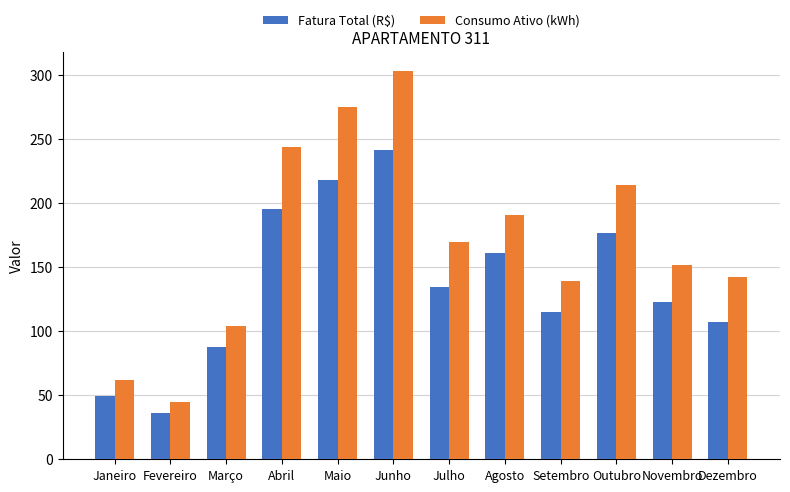

How many distinct data groups are displayed?

2